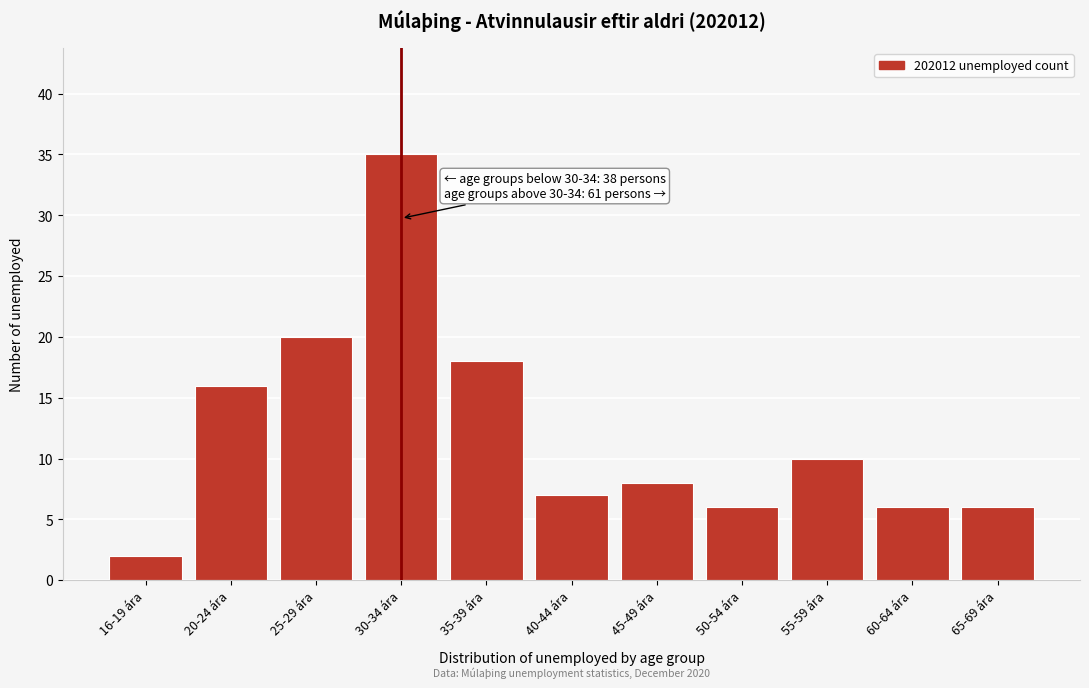

Reading left to right, transcribe all the data shown in this chart.

16-19 ára=2	20-24 ára=16	25-29 ára=20	30-34 ára=35	35-39 ára=18	40-44 ára=7	45-49 ára=8	50-54 ára=6	55-59 ára=10	60-64 ára=6	65-69 ára=6